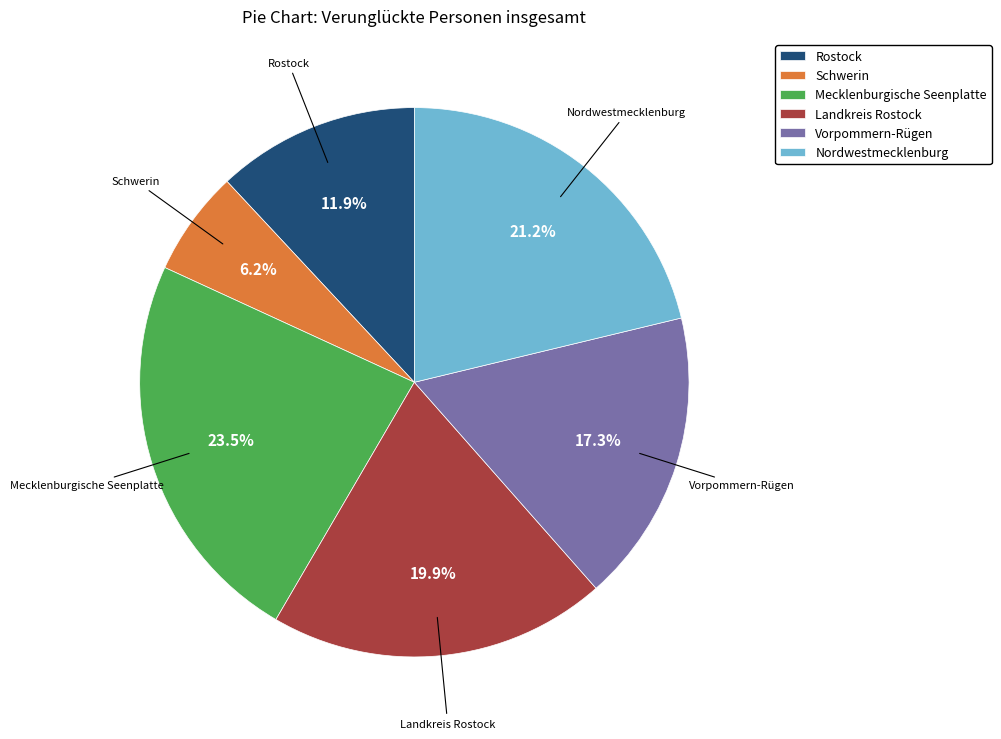

Which slice is the smallest?

Schwerin